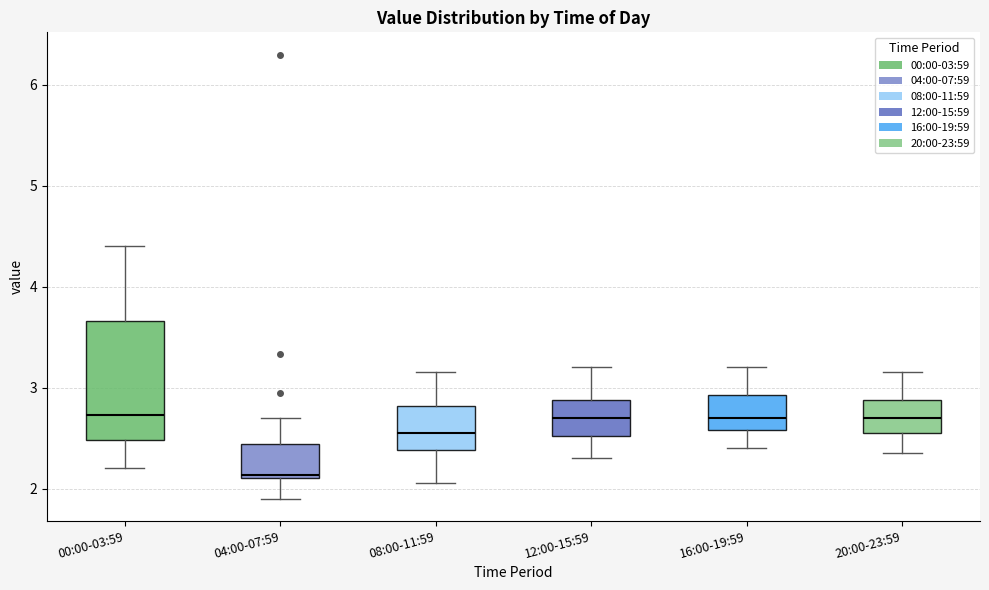

Reading left to right, transcribe this box plot: for each box, give where its median line is, the range the box spans, and where its two whiskers end, as read against the y-axis. The values are not printed on the chart, so give them approximately, as read against the axis.

00:00-03:59: median 2.7, box 2.5 to 3.7, whiskers 2.2 to 4.4
04:00-07:59: median 2.1, box 2.1 to 2.4, whiskers 1.9 to 2.7
08:00-11:59: median 2.6, box 2.4 to 2.8, whiskers 2.1 to 3.2
12:00-15:59: median 2.7, box 2.5 to 2.9, whiskers 2.3 to 3.2
16:00-19:59: median 2.7, box 2.6 to 2.9, whiskers 2.4 to 3.2
20:00-23:59: median 2.7, box 2.6 to 2.9, whiskers 2.4 to 3.2